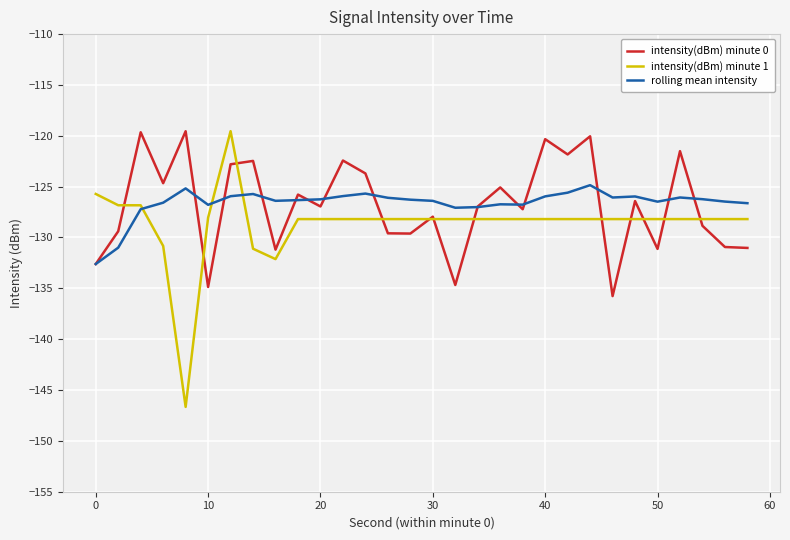

How many times do rolling mean intensity and intensity(dBm) minute 1 cross each other?

3